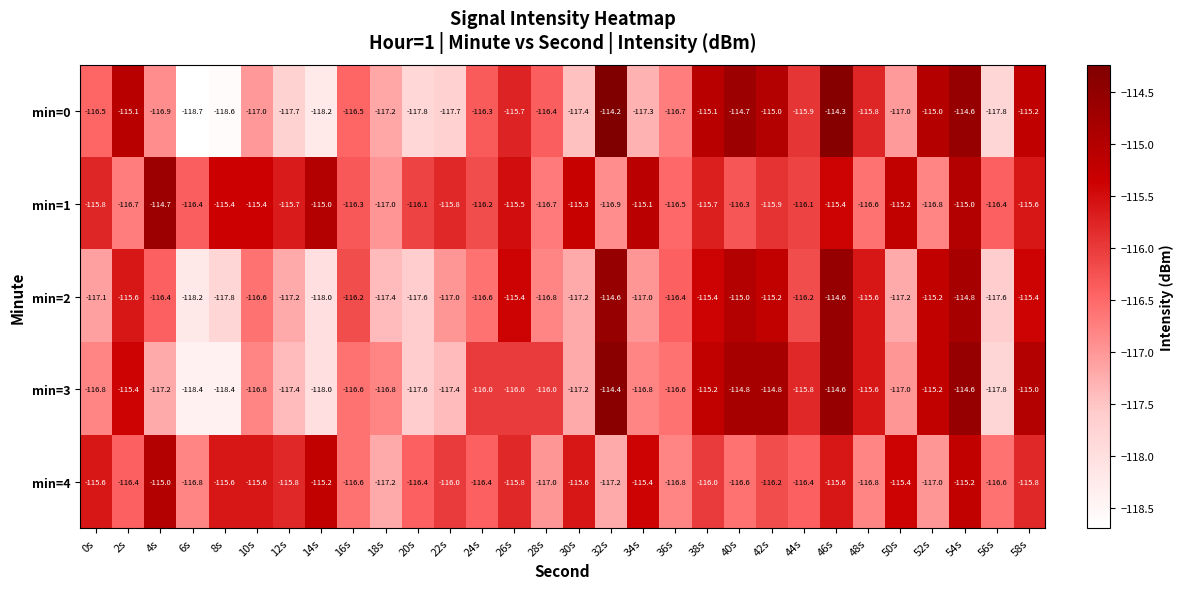

What is the total value across all series at 26s?

-578.4